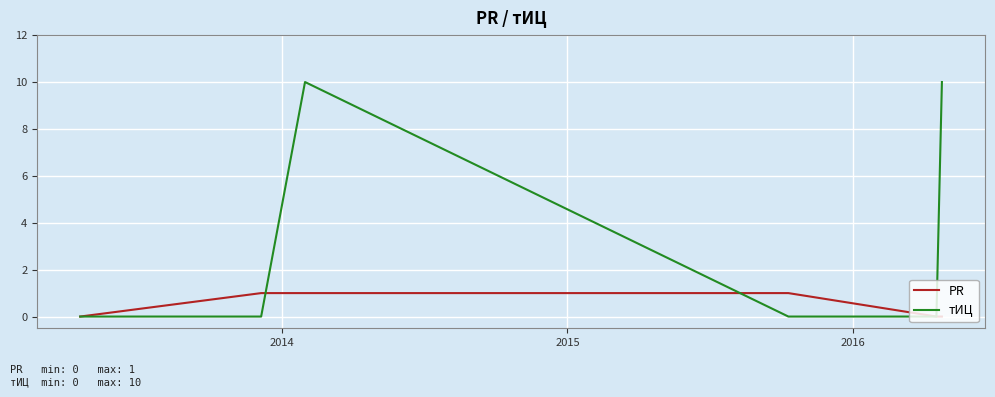

Reading left to right, list all the values displayed in this chart.

PR: 0	1	1	1	0	0
тИЦ: 0	0	10	0	0	10